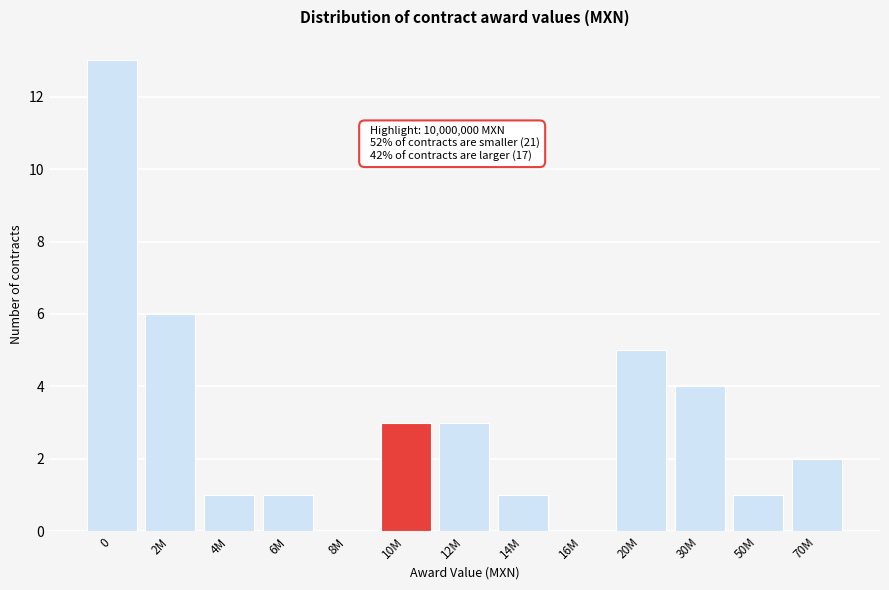

Reading left to right, list all the values displayed in this chart.

0=13	2M=6	4M=1	6M=1	8M=0	10M=3	12M=3	14M=1	16M=0	20M=5	30M=4	50M=1	70M=2